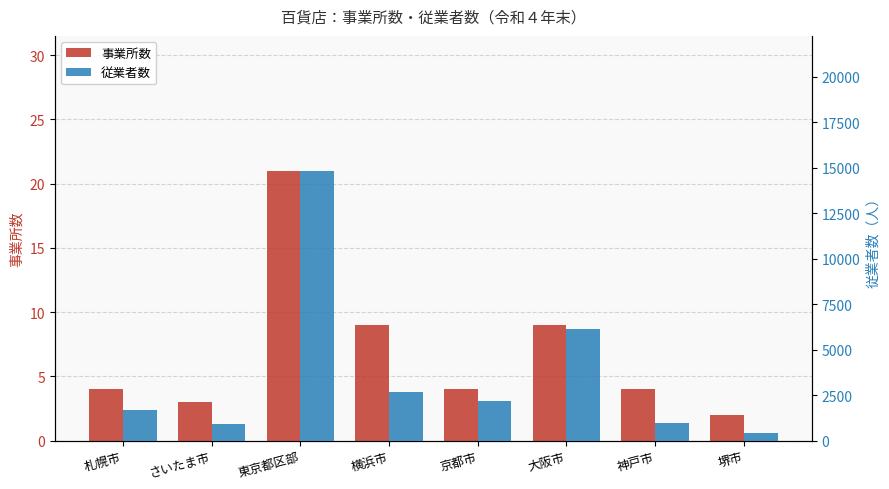

How many data points in 事業所数 are less than 4?

2